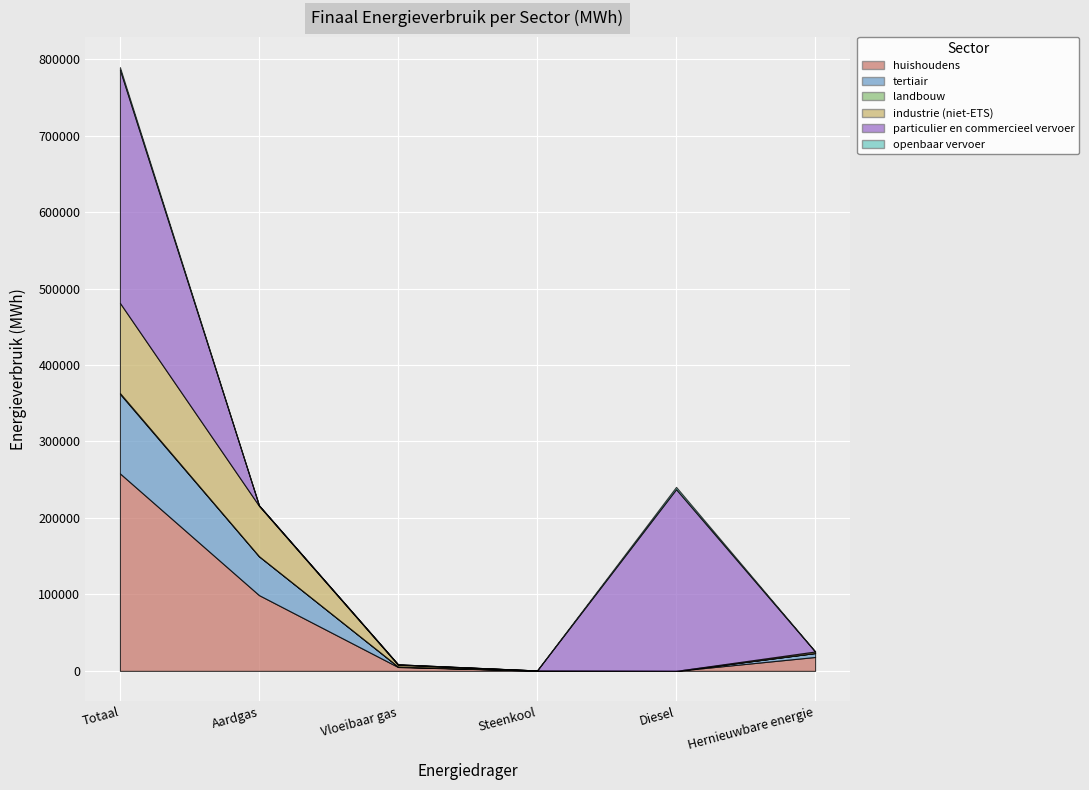

Which series changed the most between Totaal and Aardgas?

particulier en commercieel vervoer